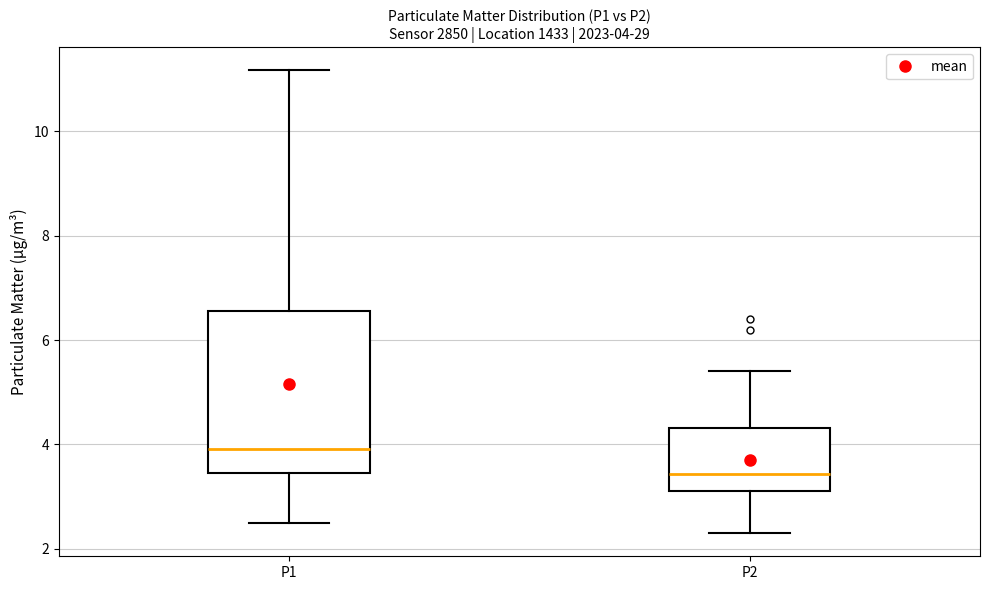

Which box is the tallest, from its lower edge to its upper edge?

P1